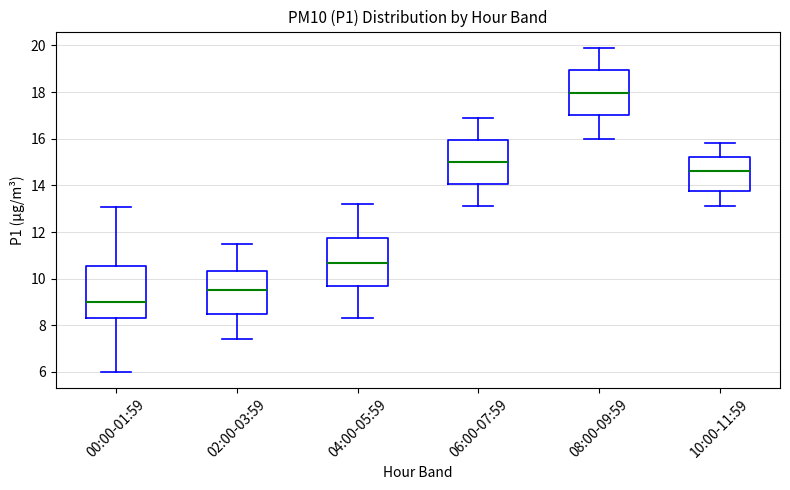

Reading left to right, read every box against the y-axis: the position of its median line, the range the box covers, and the ends of its whiskers. The values are not printed on the chart, so give them approximately, as read against the axis.

00:00-01:59: median 9.0, box 8.4 to 10.6, whiskers 6.0 to 13.0
02:00-03:59: median 9.6, box 8.4 to 10.4, whiskers 7.4 to 11.6
04:00-05:59: median 10.6, box 9.6 to 11.8, whiskers 8.4 to 13.2
06:00-07:59: median 15.0, box 14.0 to 16.0, whiskers 13.2 to 17.0
08:00-09:59: median 18.0, box 17.0 to 19.0, whiskers 16.0 to 20.0
10:00-11:59: median 14.6, box 13.8 to 15.2, whiskers 13.2 to 15.8